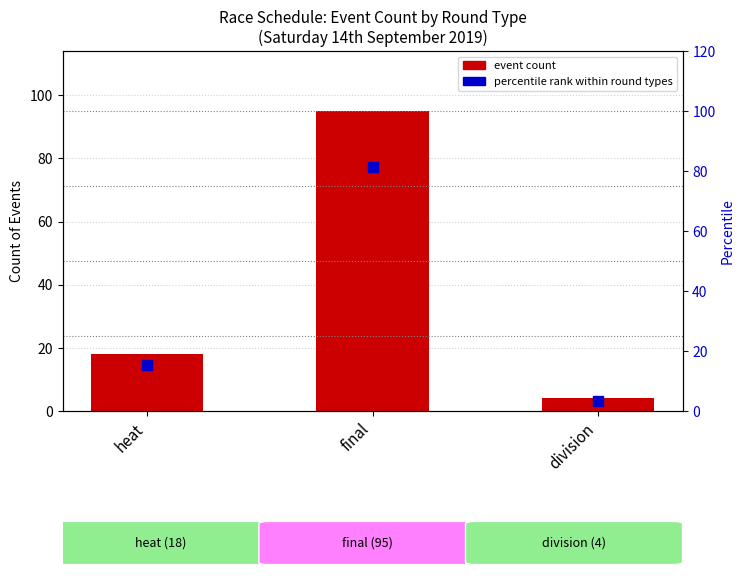

What are all the series names shown in the legend?

event count, percentile rank within round types